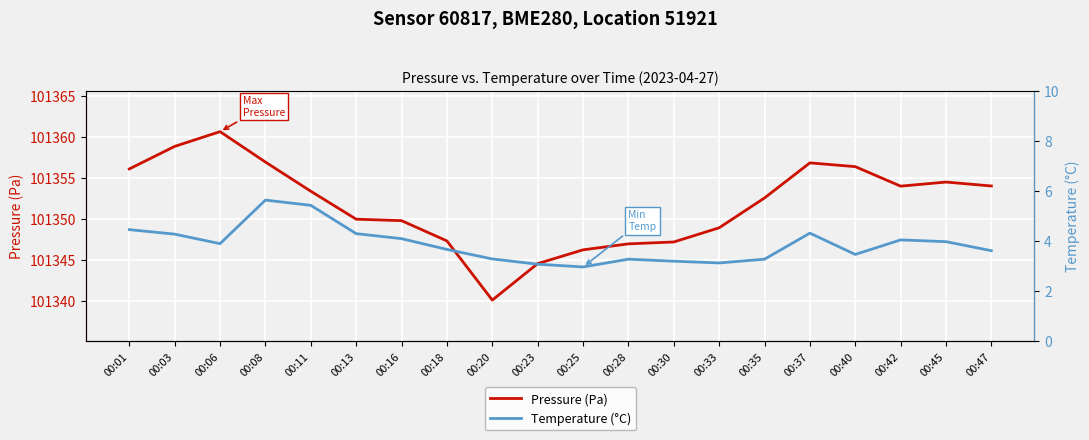

What are all the series names shown in the legend?

Pressure (Pa), Temperature (°C)